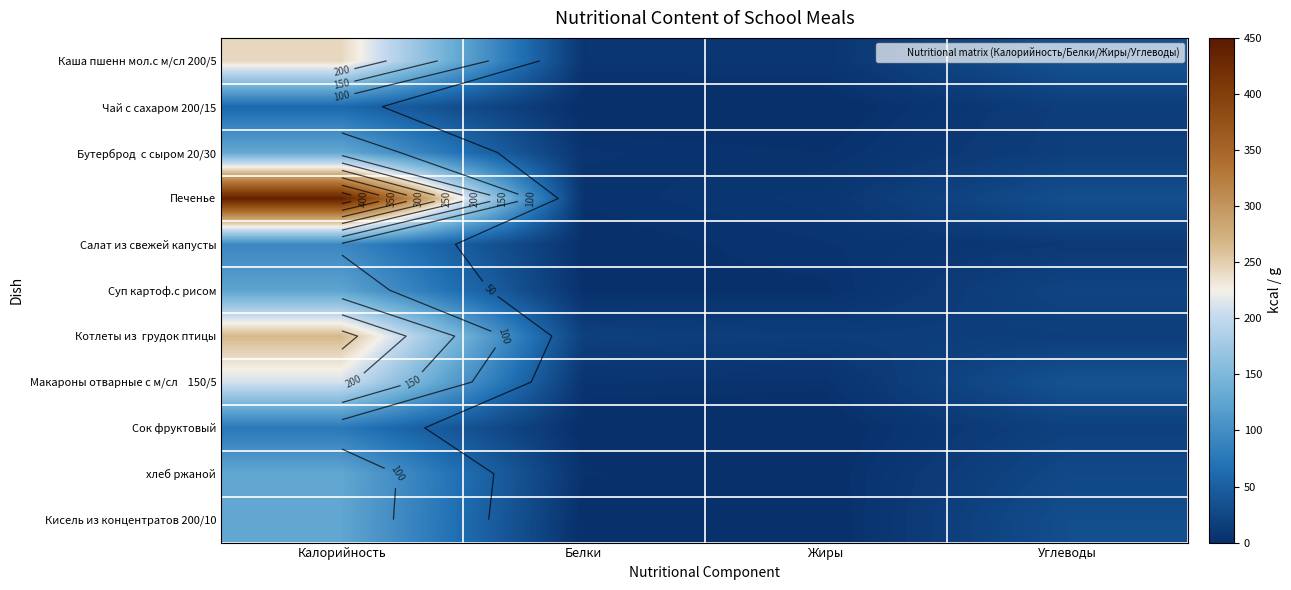

At which category does the chart reach its peak across all series?

Калорийность